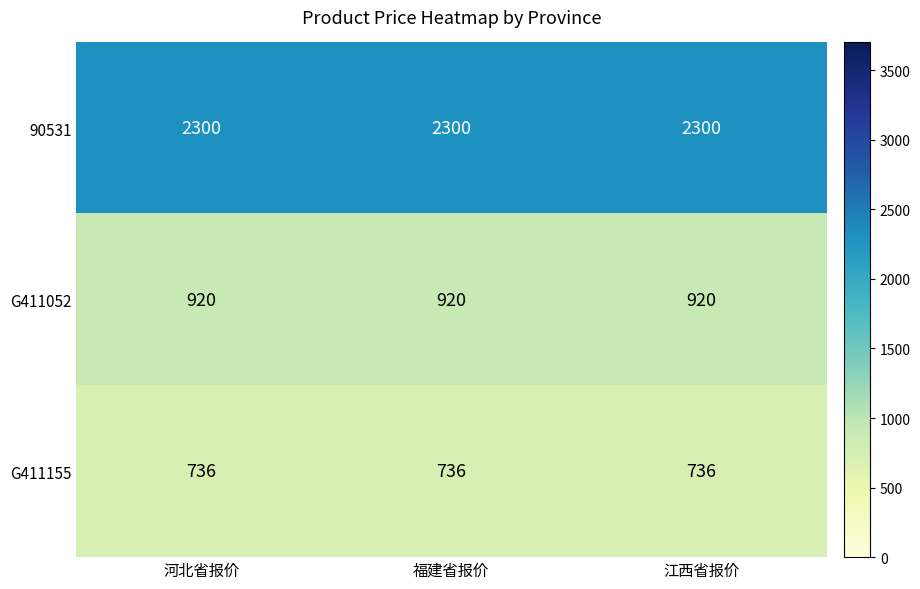

What is the difference between the highest and lowest values at 河北省报价?

1564